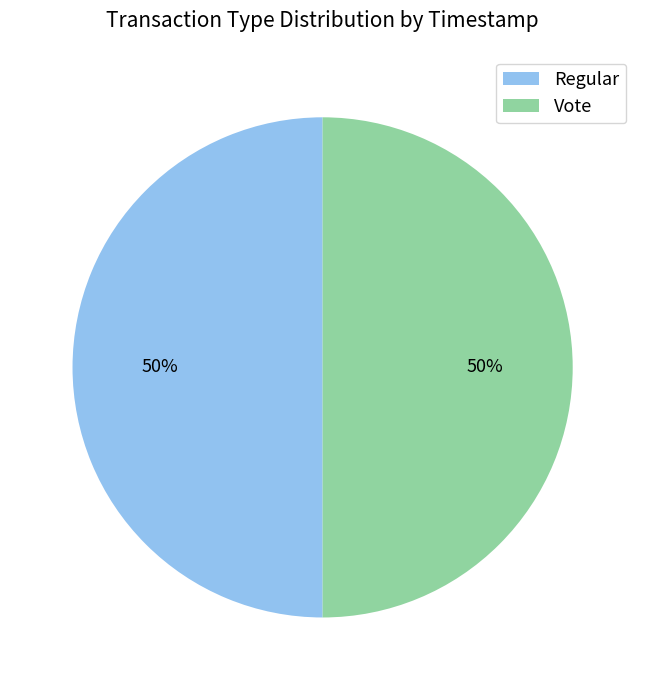

What is the ratio of the value at Vote to the value at Regular?

1.0